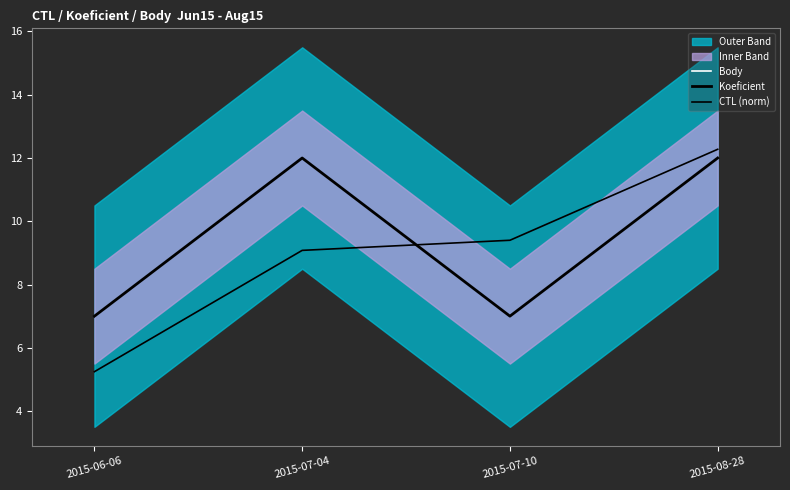

True or false: CTL (norm) and Body cross at least once.

True